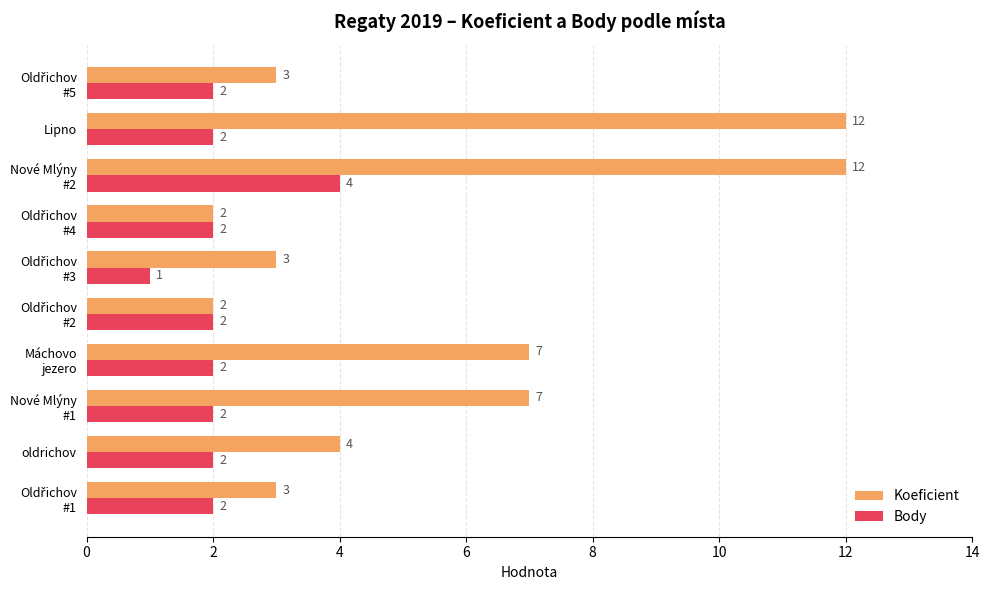

What is the total value across all series at Lipno?

14